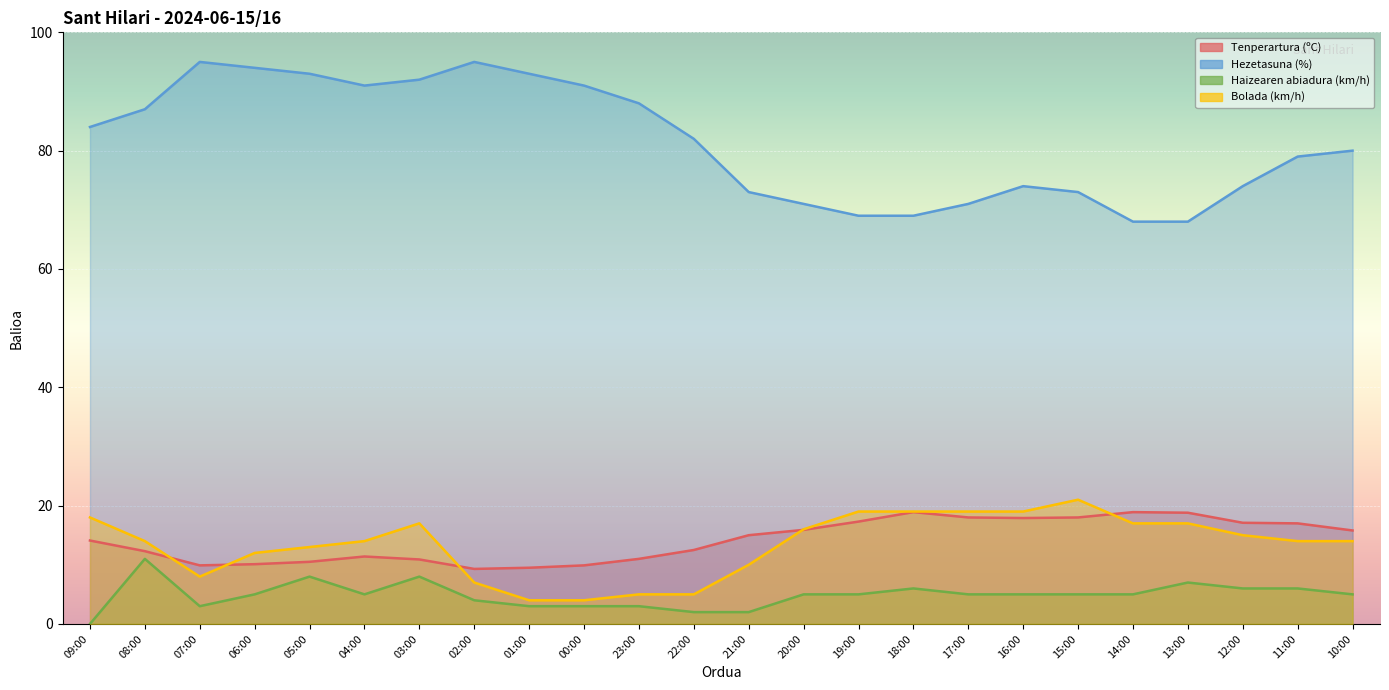

What are all the series names shown in the legend?

Tenperartura (ºC), Hezetasuna (%), Haizearen abiadura (km/h), Bolada (km/h)